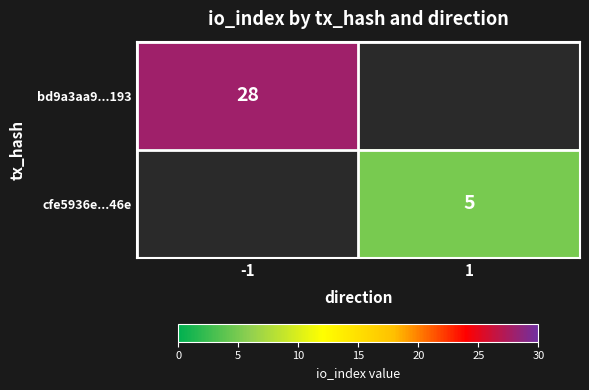

The cfe5936e...46e series shows 5 at 1. True or false?

True